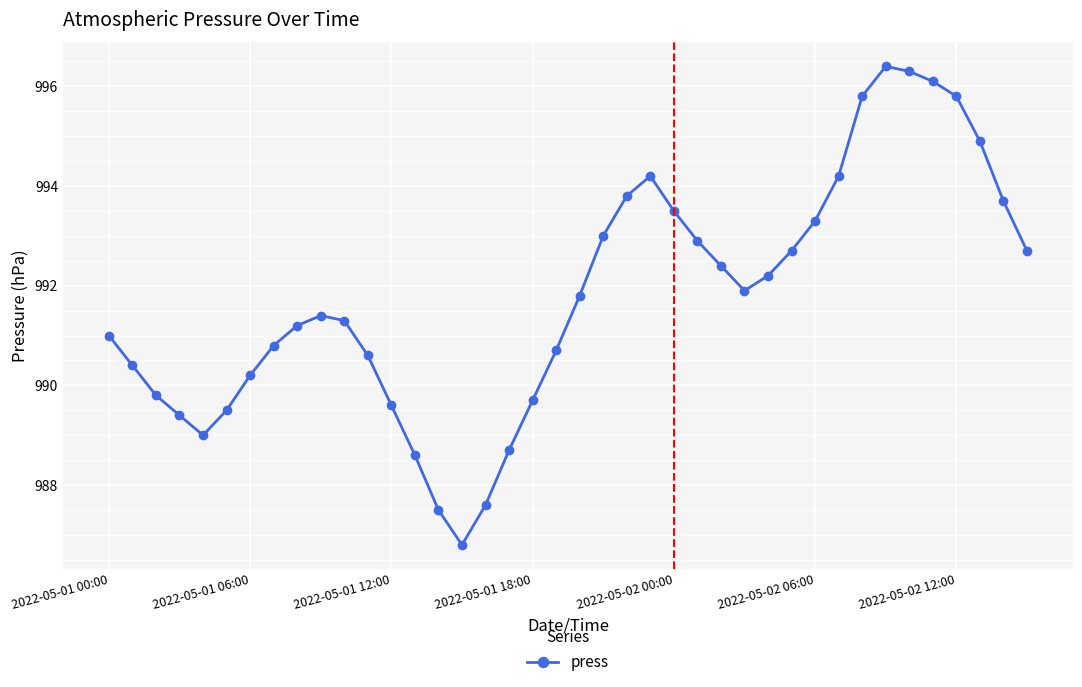

What is the value of the 15th point from the left?

987.5